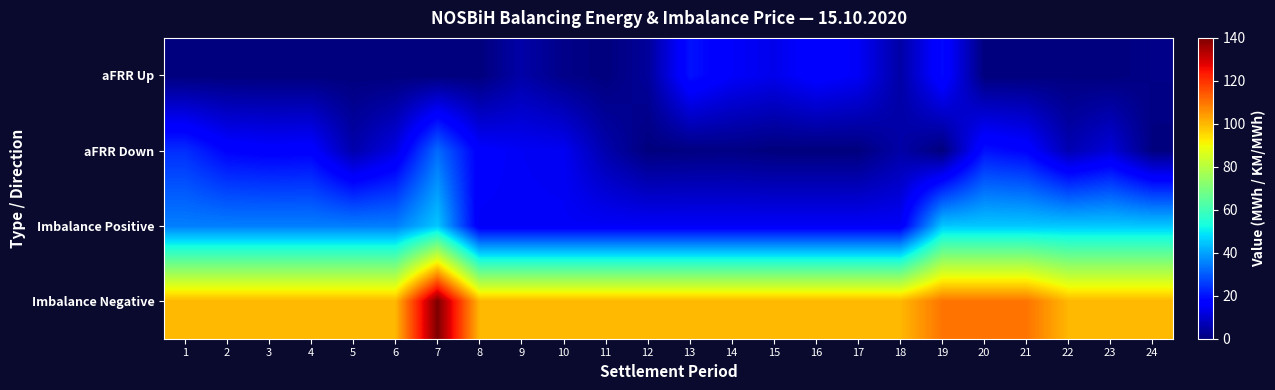

Rank the series by their maximum value, from lowest to highest.

aFRR Up, aFRR Down, Imbalance Positive, Imbalance Negative